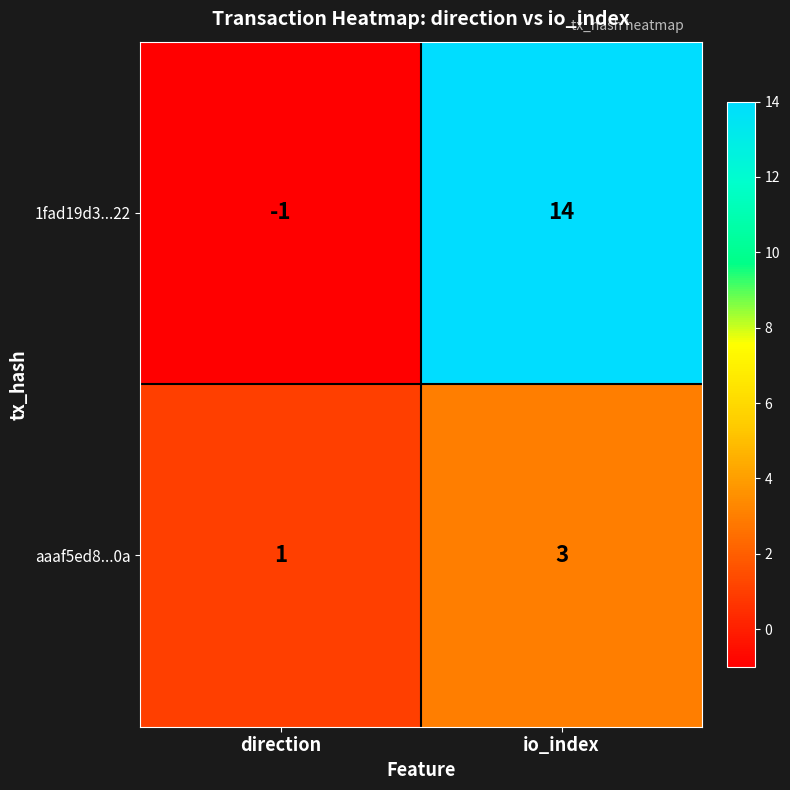

Which series changed the most between direction and io_index?

1fad19d3...22